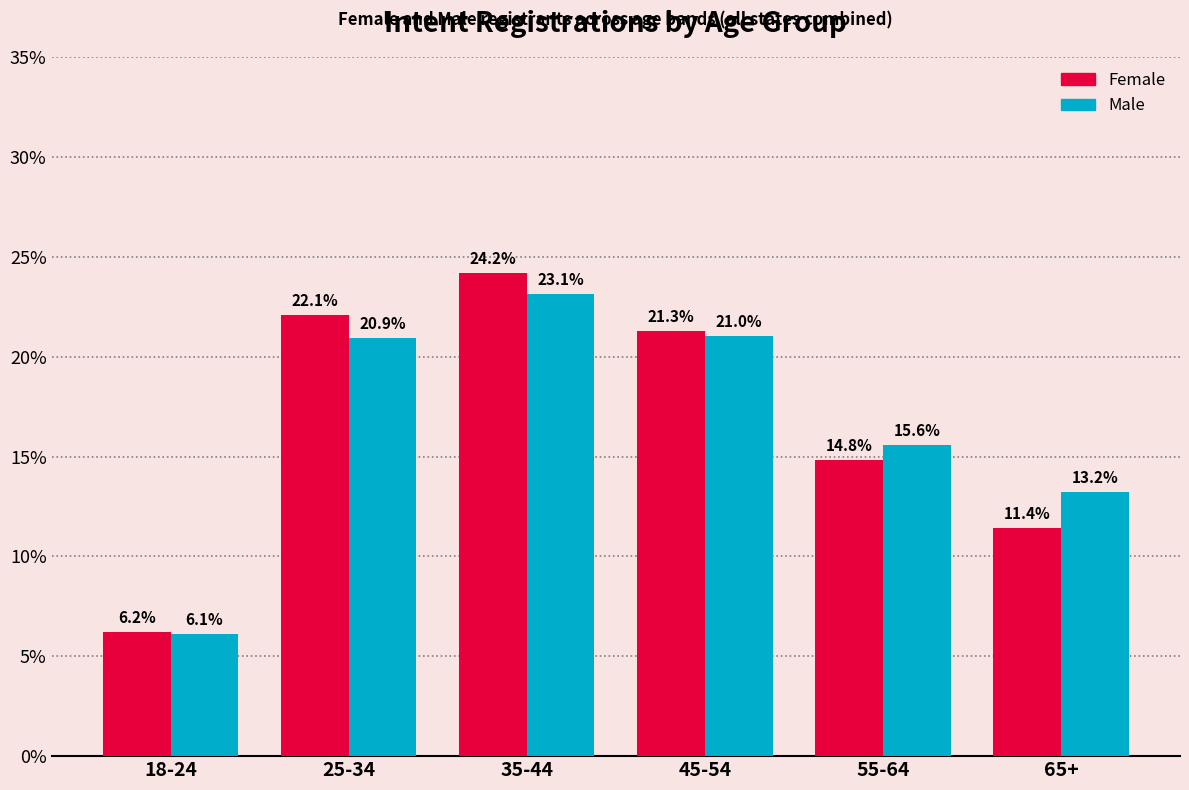

Reading right to left, list all the values displayed in this chart.

Female: 11.4	14.8	21.3	24.2	22.1	6.2
Male: 13.2	15.6	21.0	23.1	20.9	6.1